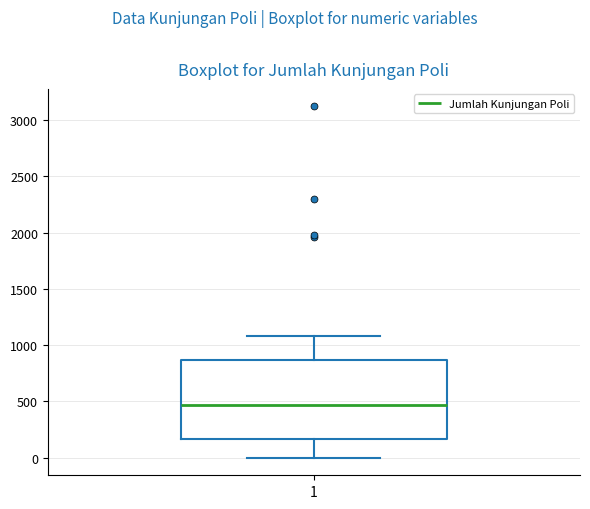

Where is the upper edge of the box at x = 1 on the y-axis? The values are not printed on the chart, so give them approximately, as read against the axis.

850